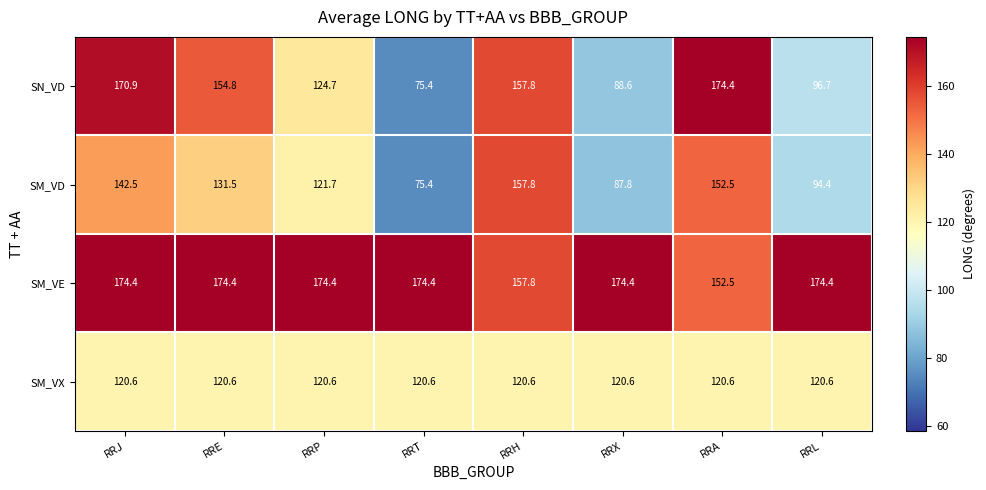

What is the difference between the SM_VD values at RRT and RRJ?

67.1